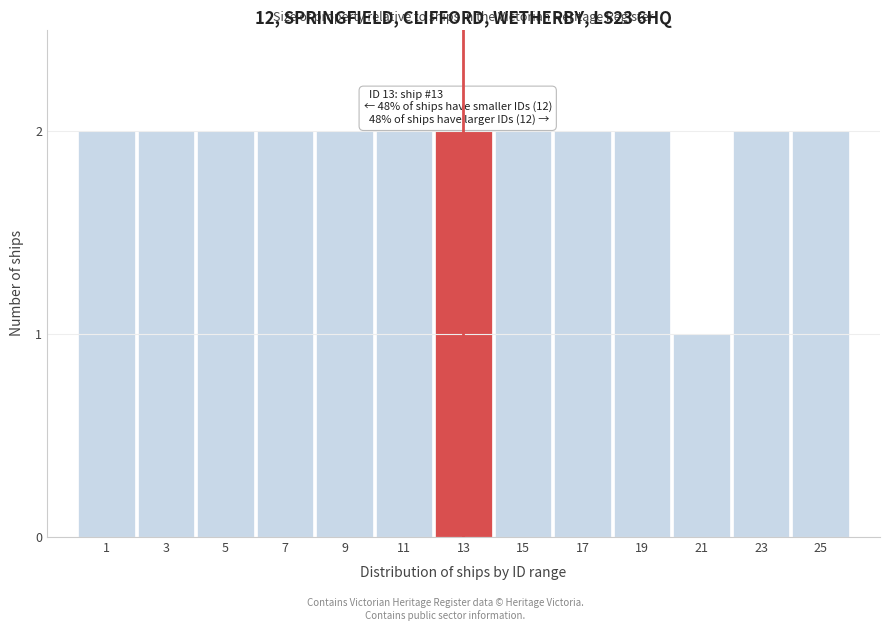

Reading left to right, what are all the values shown in this chart?

2	2	2	2	2	2	2	2	2	2	1	2	2